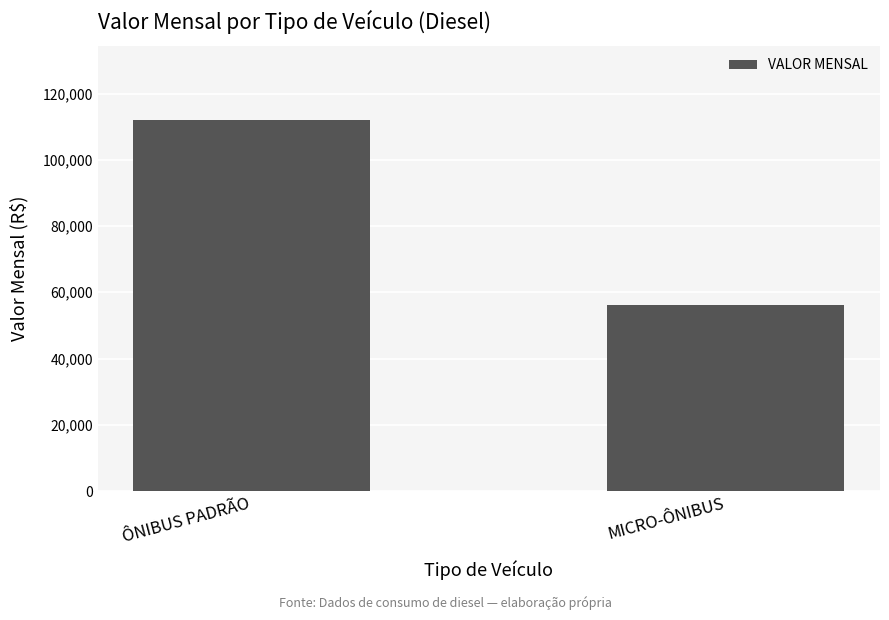

What is the smallest value displayed?

56005.2